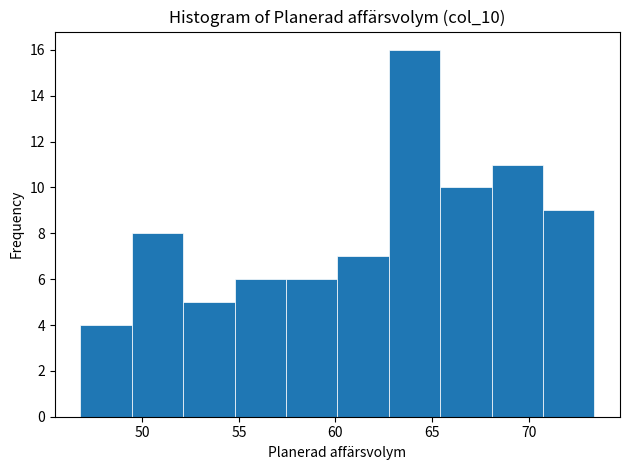

How tall is the bar that spans 60.0 to 63.0 on the x-axis? Neither the bar edges nor the heights are printed on the chart, so give them approximately, as read against the axes.

7